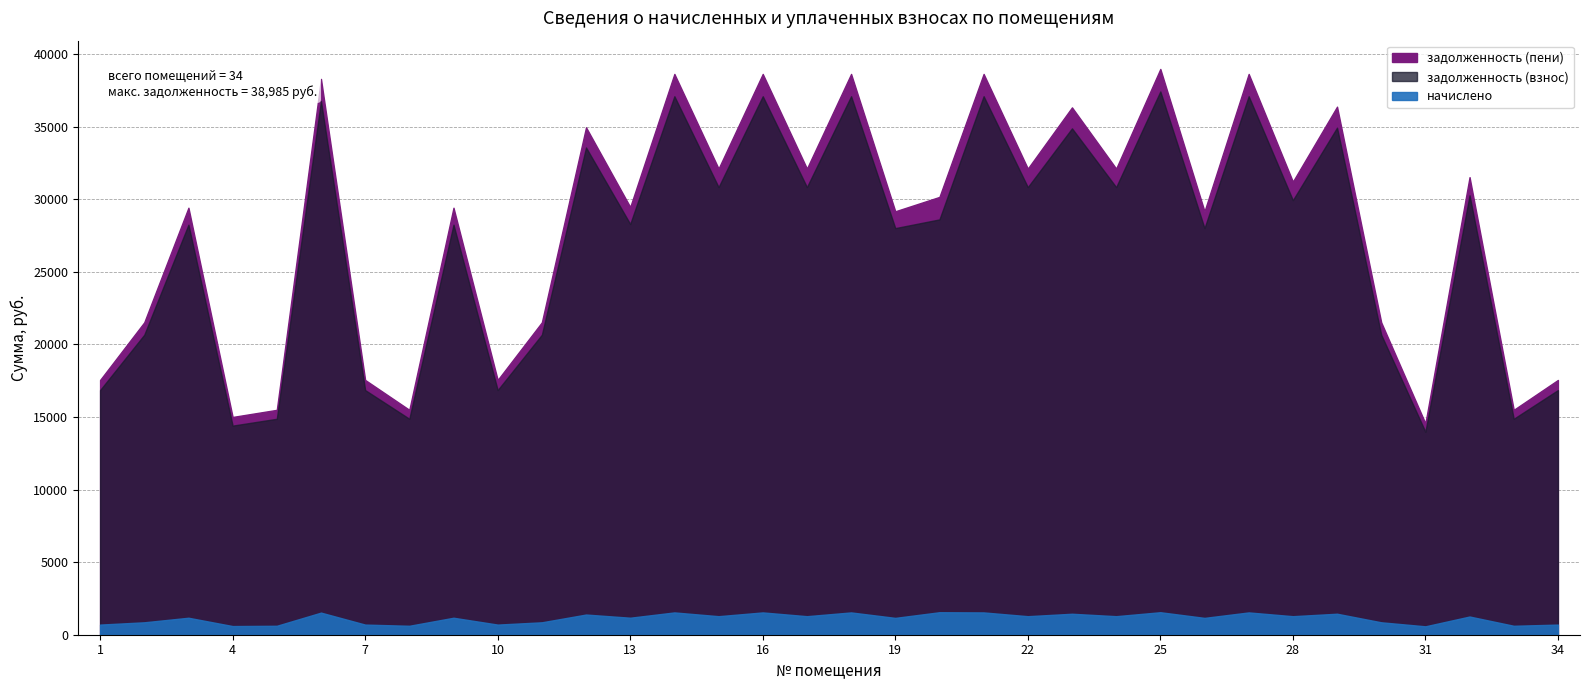

At which category does the chart reach its minimum across all series?

31